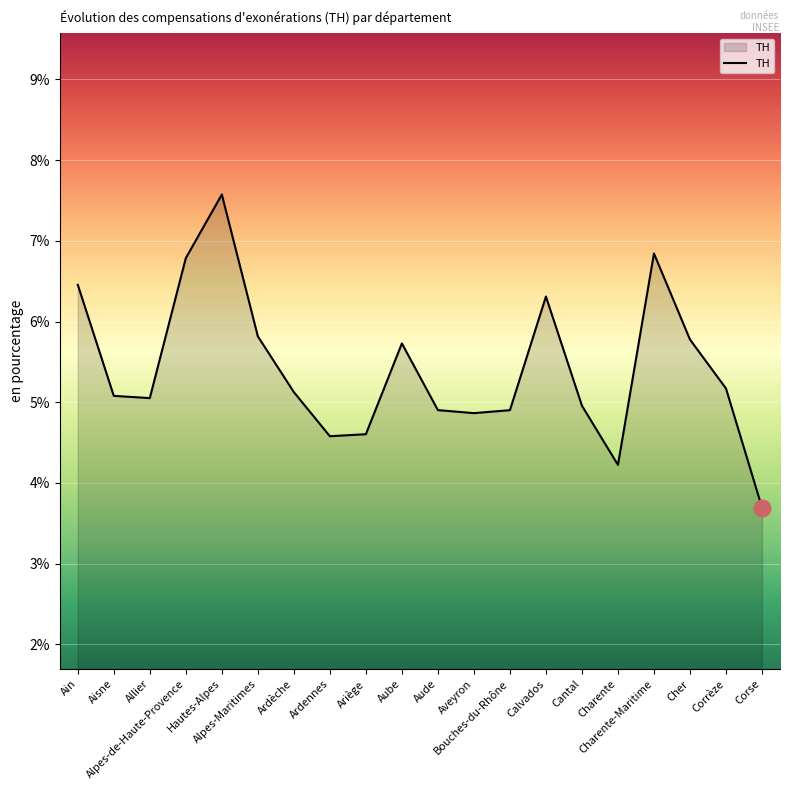

What is the maximum value shown in the chart?

7.6